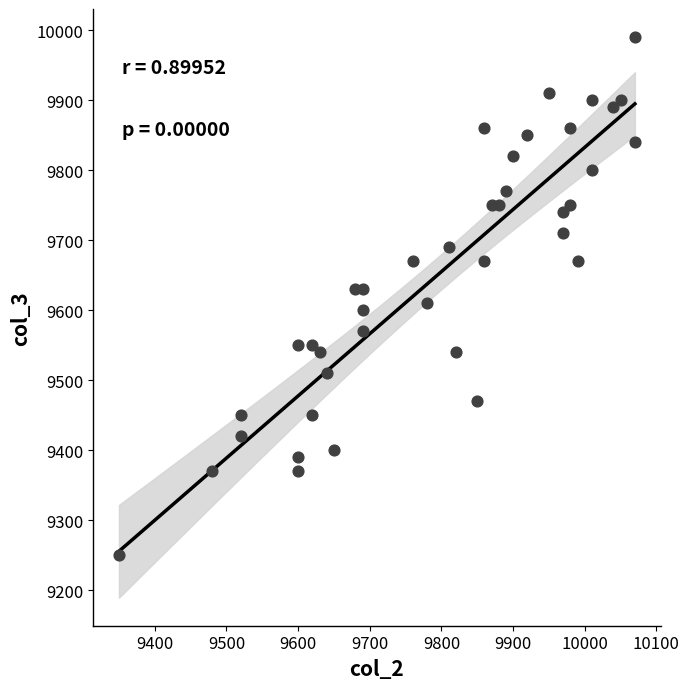

What is the range of Y values (max minus min)?

740